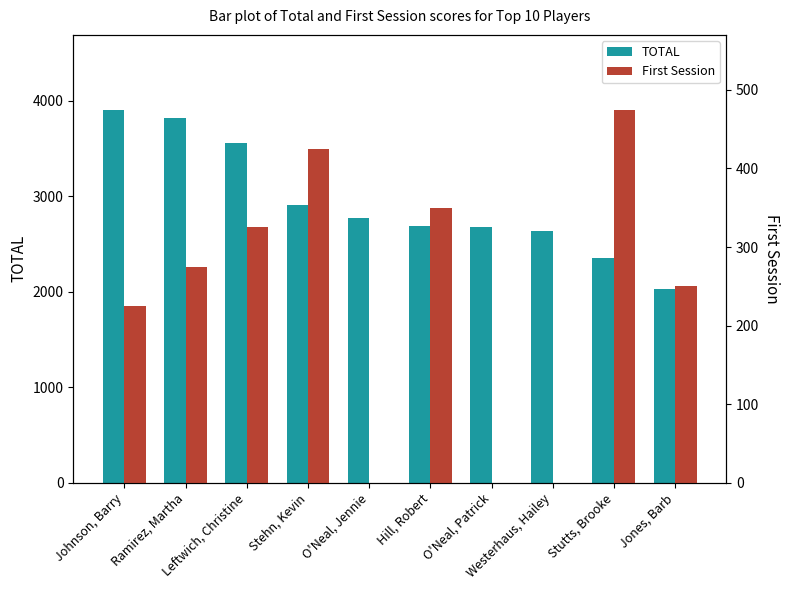

Where is TOTAL nearest to the value 2967?

Stehn, Kevin